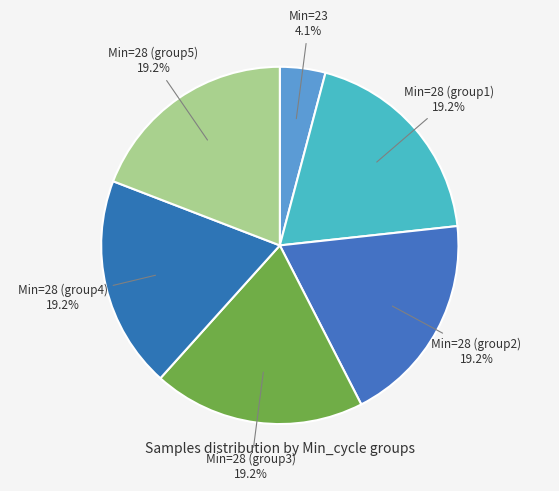

Is there a majority slice in this chart?

No